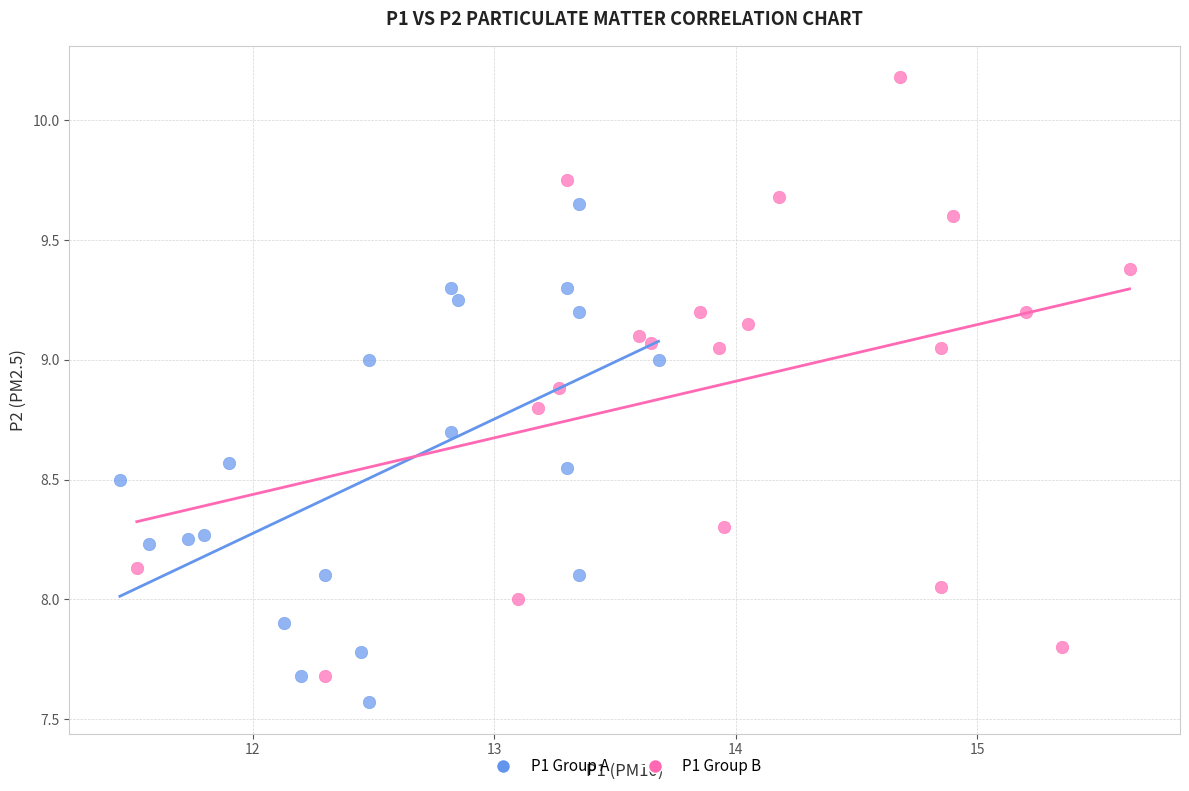

Which series reaches the maximum Y coordinate?

P1 Group B